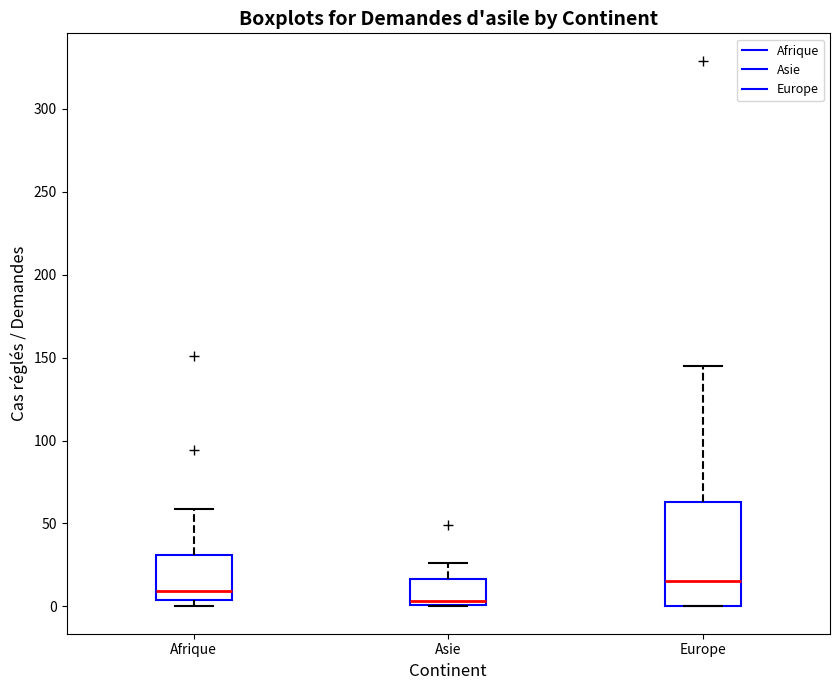

Reading left to right, transcribe this box plot: for each box, give where its median line is, the range the box spans, and where its two whiskers end, as read against the y-axis. The values are not printed on the chart, so give them approximately, as read against the axis.

Afrique: median 10, box 5 to 30, whiskers 0 to 60
Asie: median 5, box 0 to 15, whiskers 0 to 25
Europe: median 15, box 0 to 65, whiskers 0 to 145